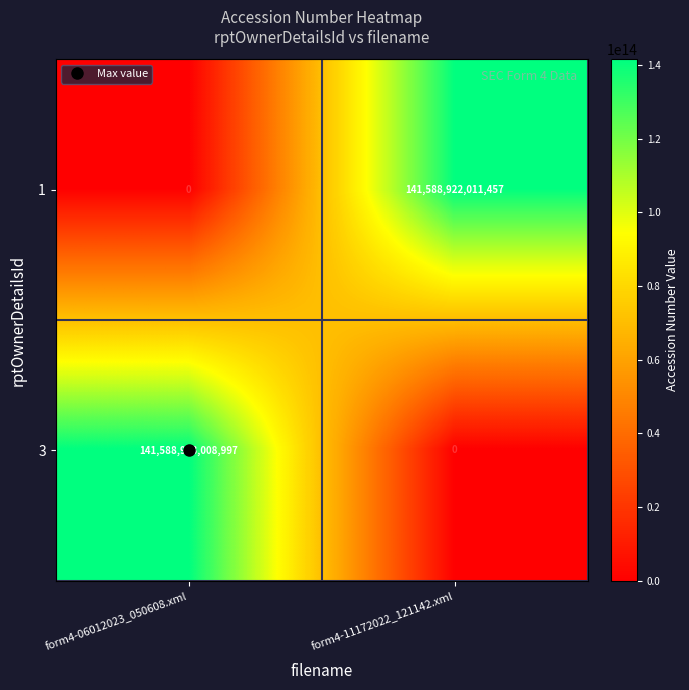

What is the difference between the maximum and minimum values in the 1 series?

141588922011457